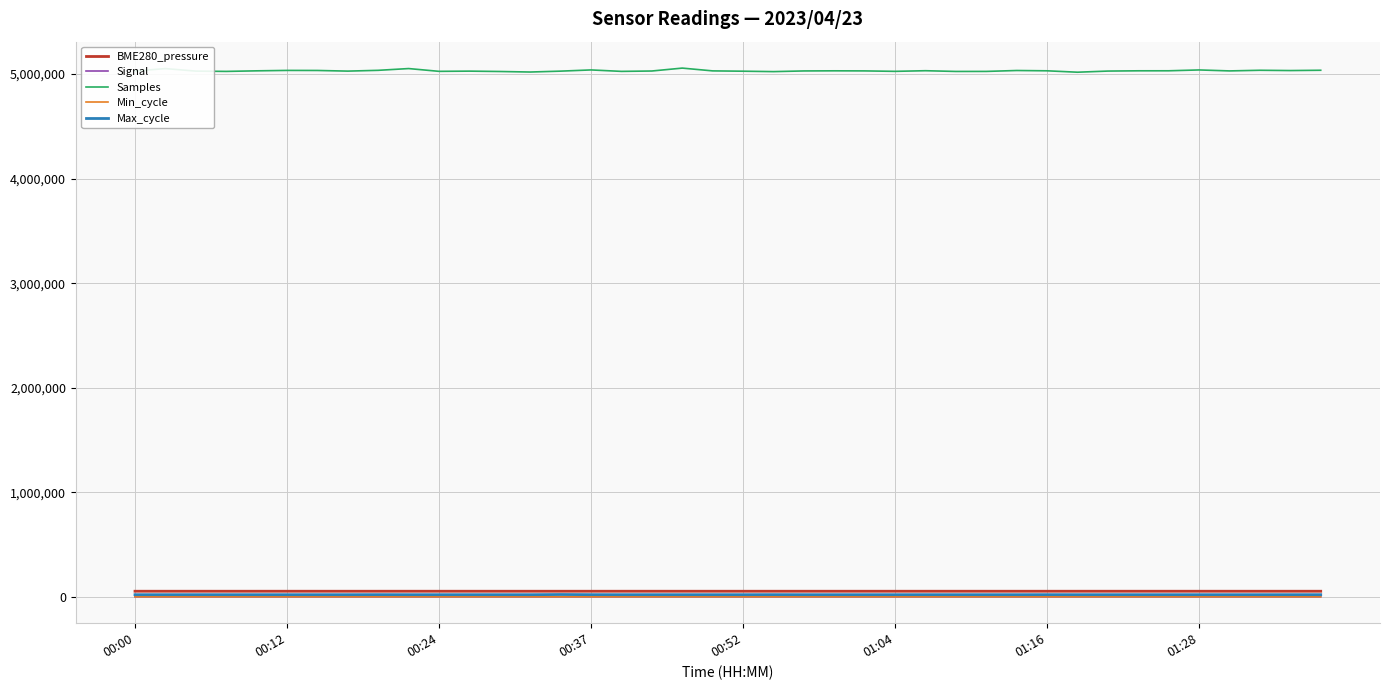

What is the maximum value shown in the chart?

5057529.0